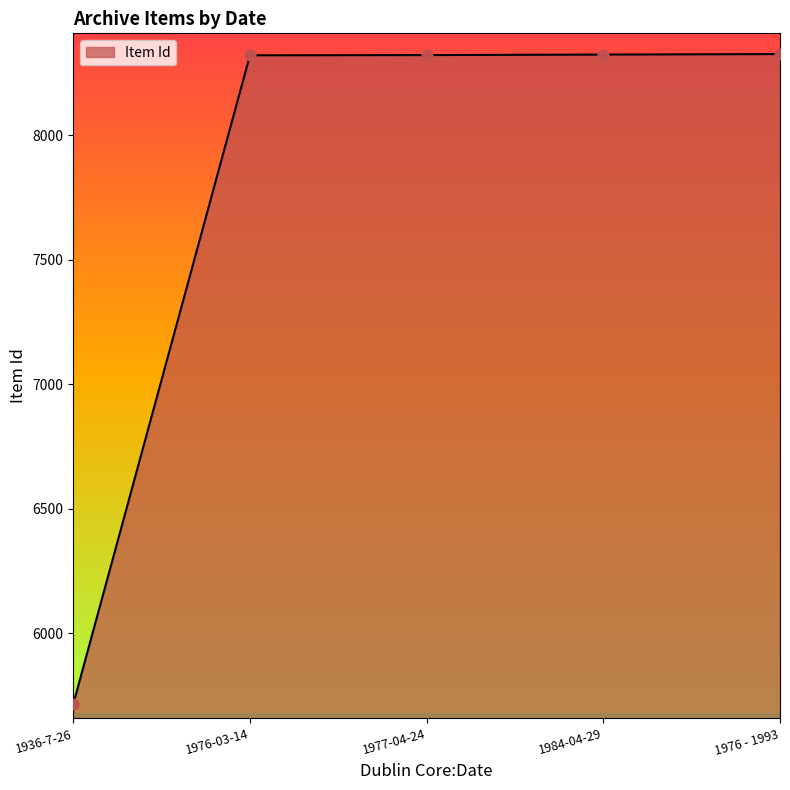

What is the ratio of the value at 1977-04-24 to the value at 1976 - 1993?

1.0